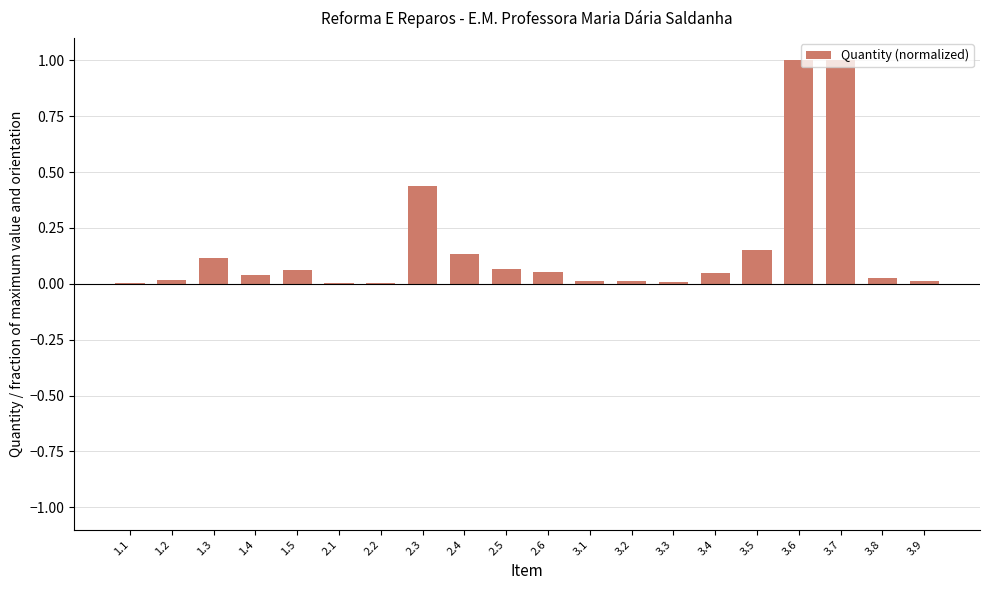

What is the greatest value displayed?

1.0